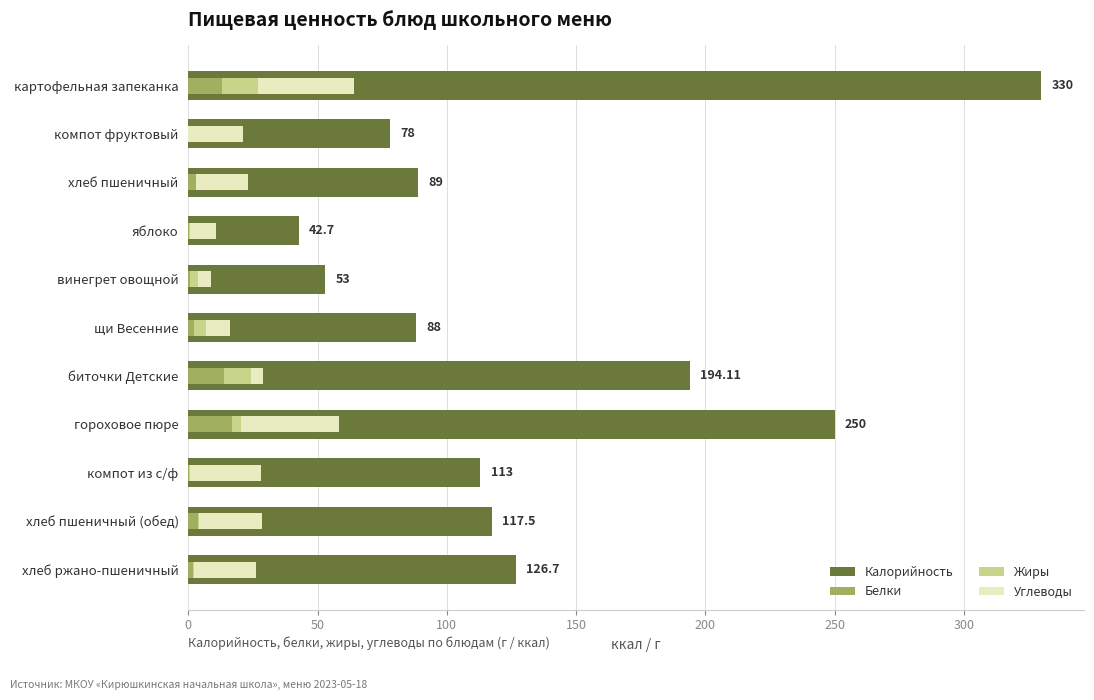

How many bars are there in each group?

4